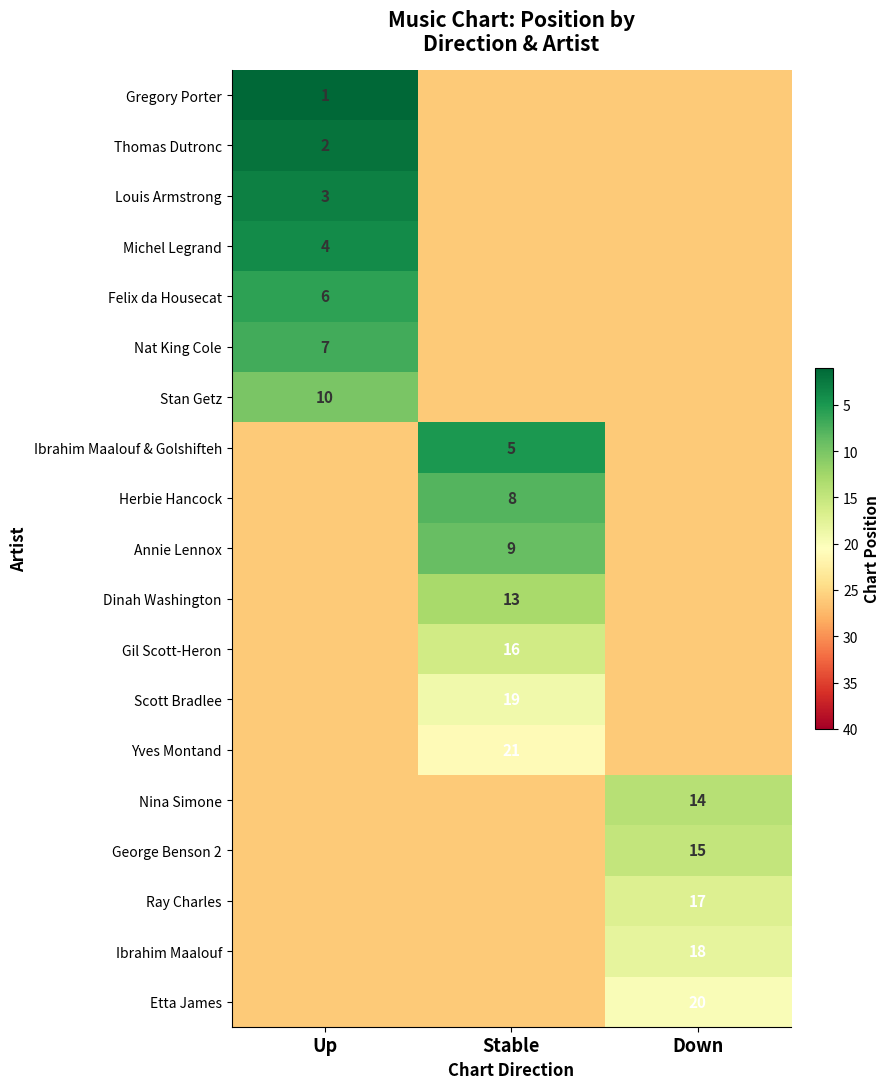

The Nina Simone series shows 14 at Down. True or false?

True